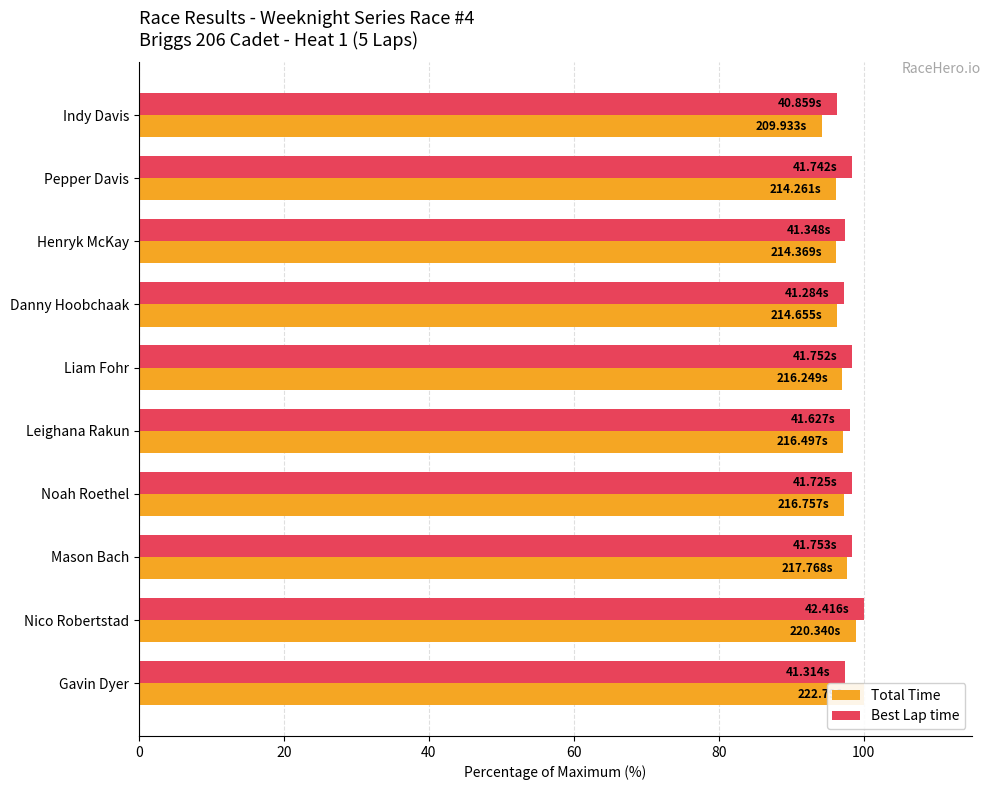

Between Danny Hoobchaak and Leighana Rakun, which series saw the biggest shift?

Total Time